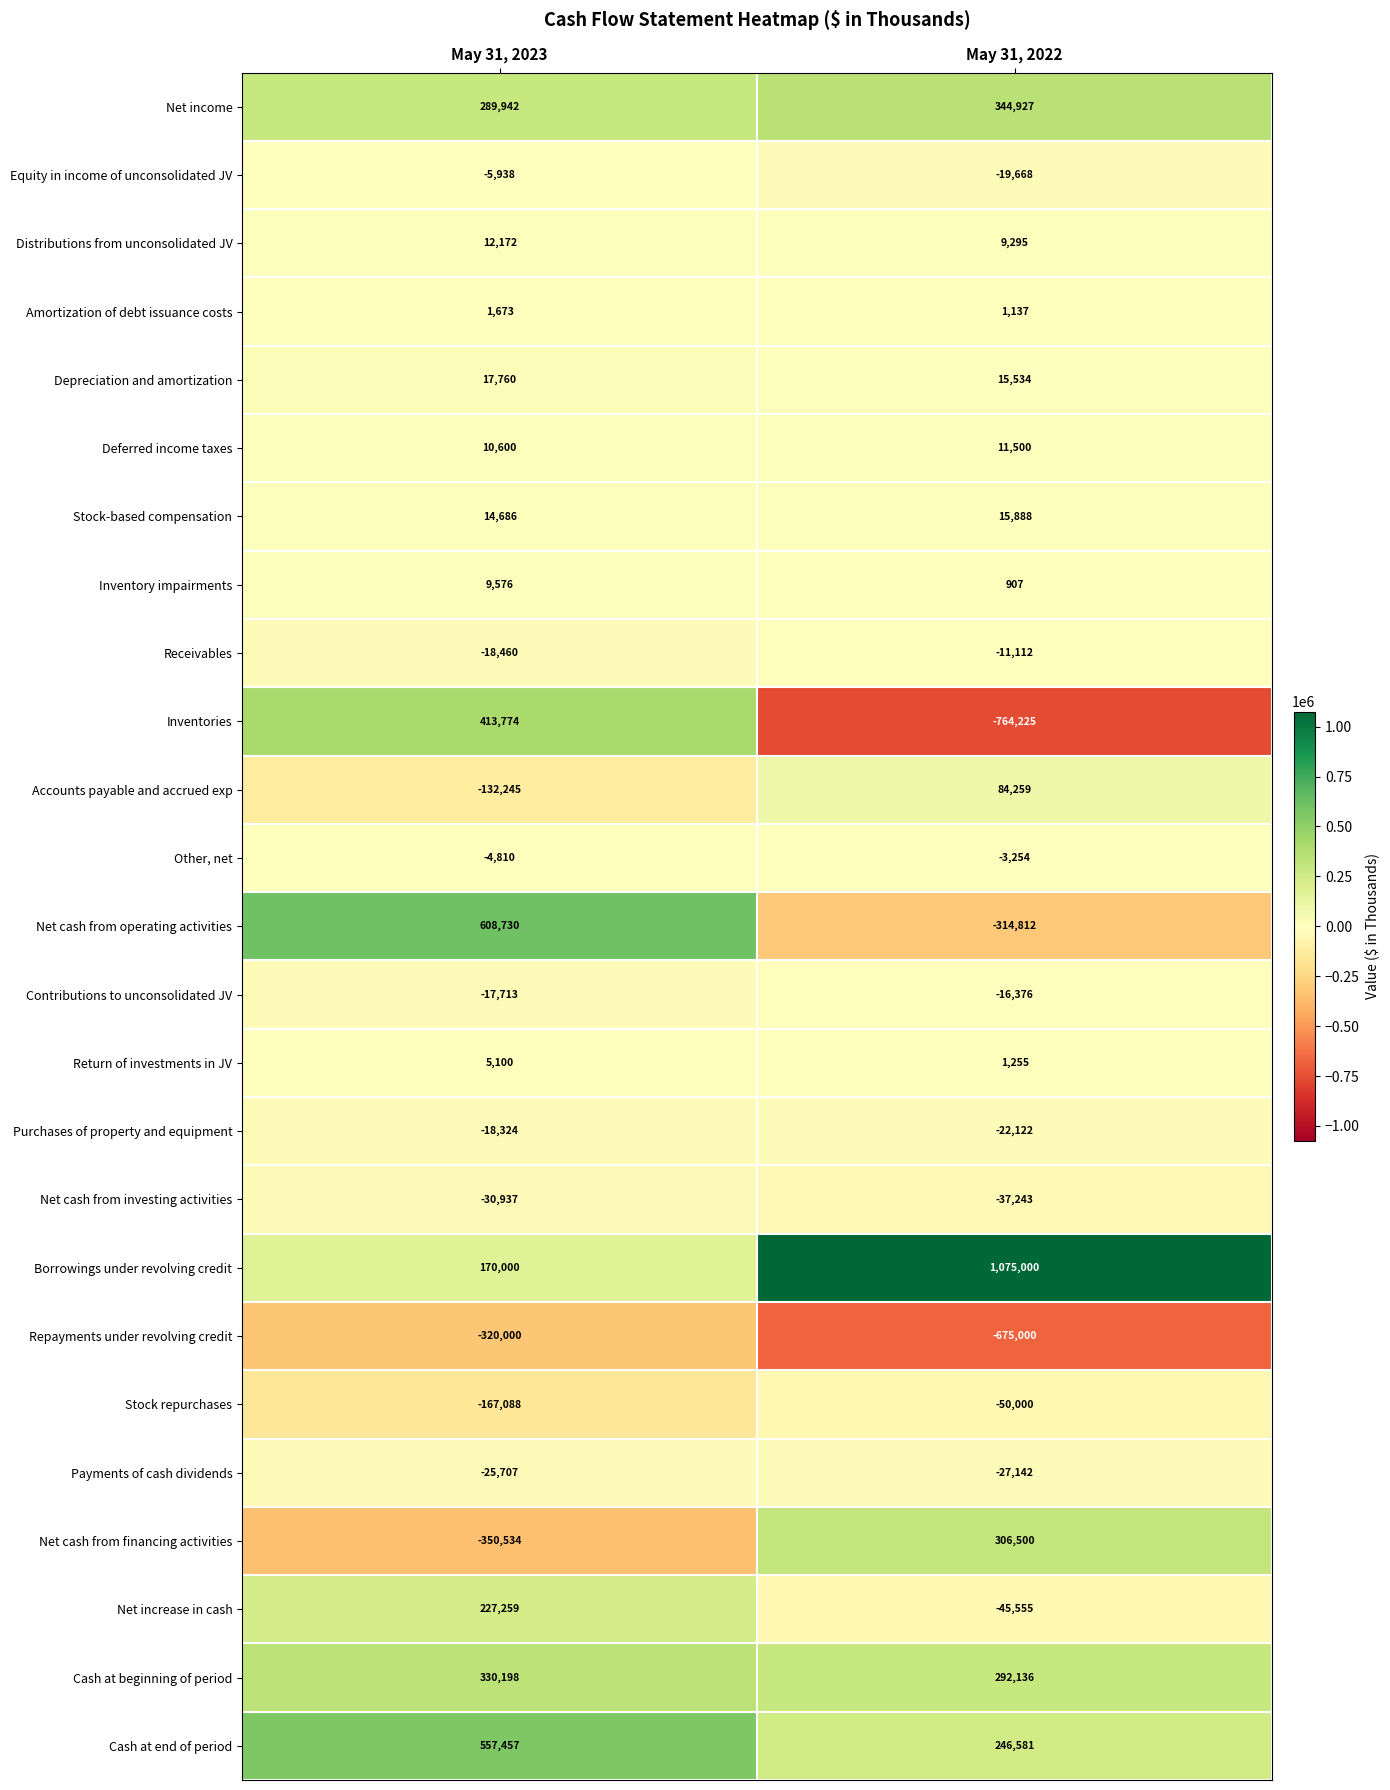

At May 31, 2023, list the series in order from smallest to largest.

Net cash from financing activities, Repayments under revolving credit, Stock repurchases, Accounts payable and accrued exp, Net cash from investing activities, Payments of cash dividends, Receivables, Purchases of property and equipment, Contributions to unconsolidated JV, Equity in income of unconsolidated JV, Other, net, Amortization of debt issuance costs, Return of investments in JV, Inventory impairments, Deferred income taxes, Distributions from unconsolidated JV, Stock-based compensation, Depreciation and amortization, Borrowings under revolving credit, Net increase in cash, Net income, Cash at beginning of period, Inventories, Cash at end of period, Net cash from operating activities